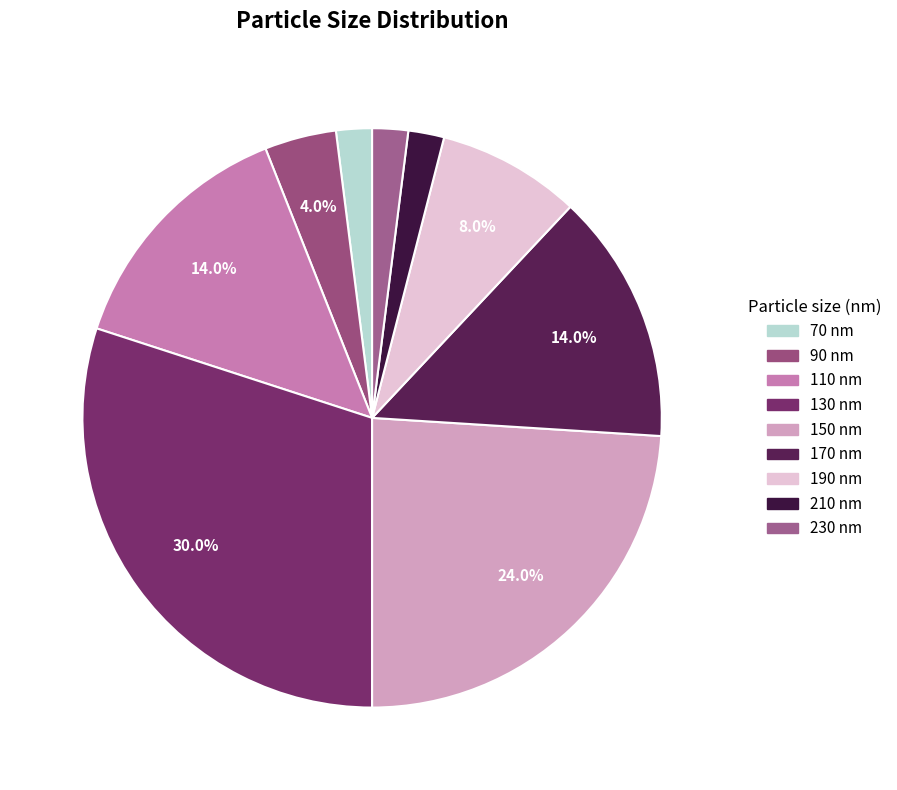

Between 230 and 190, which is larger?

190